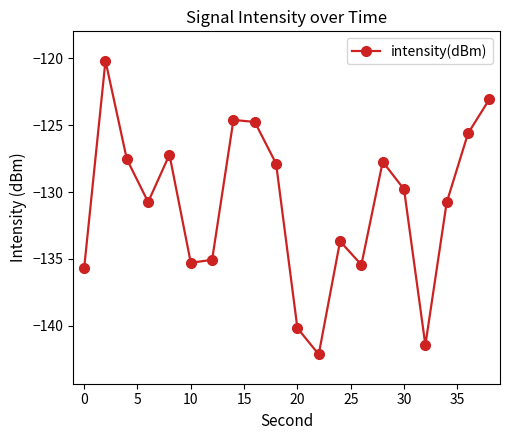

How many interior local peaks (higher than both neighbors) does the data have?

5